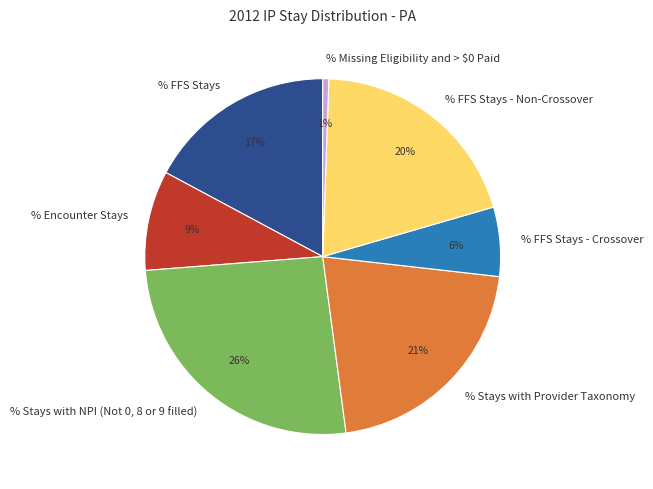

Does % FFS Stays represent more than half of the total?

No